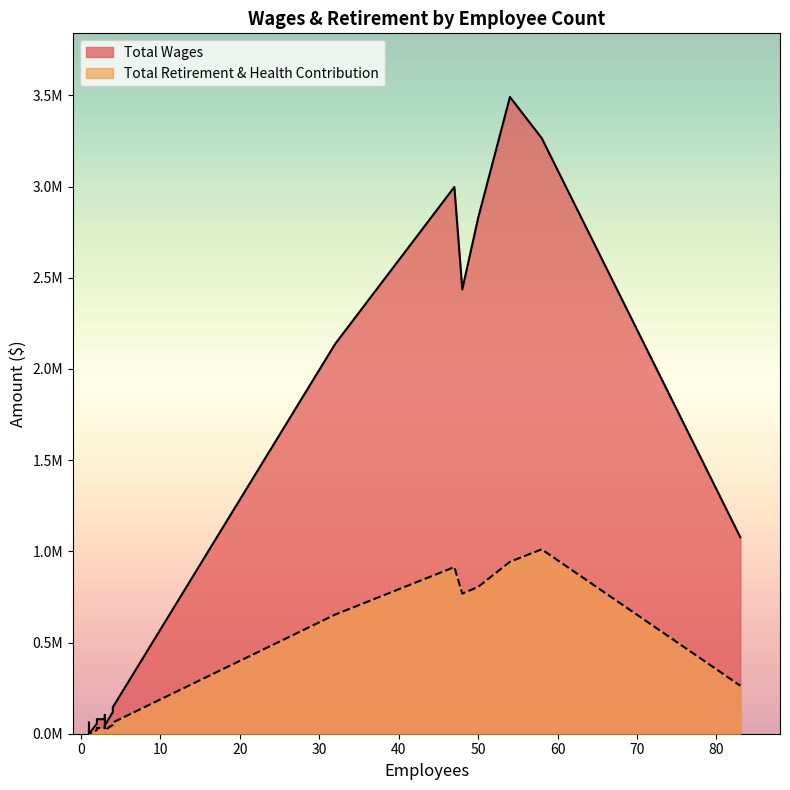

Rank the series at 2 from highest to lowest value.

Total Wages, Total Retirement & Health Contribution